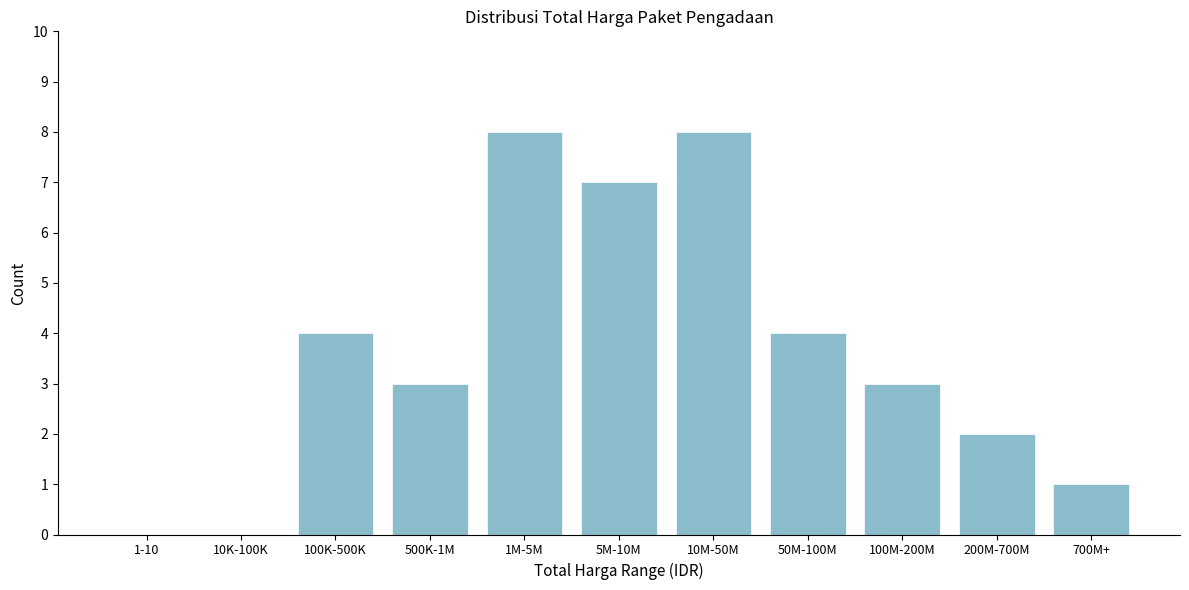

Reading left to right, extract all data points from this chart.

1-10=0	10K-100K=0	100K-500K=4	500K-1M=3	1M-5M=8	5M-10M=7	10M-50M=8	50M-100M=4	100M-200M=3	200M-700M=2	700M+=1